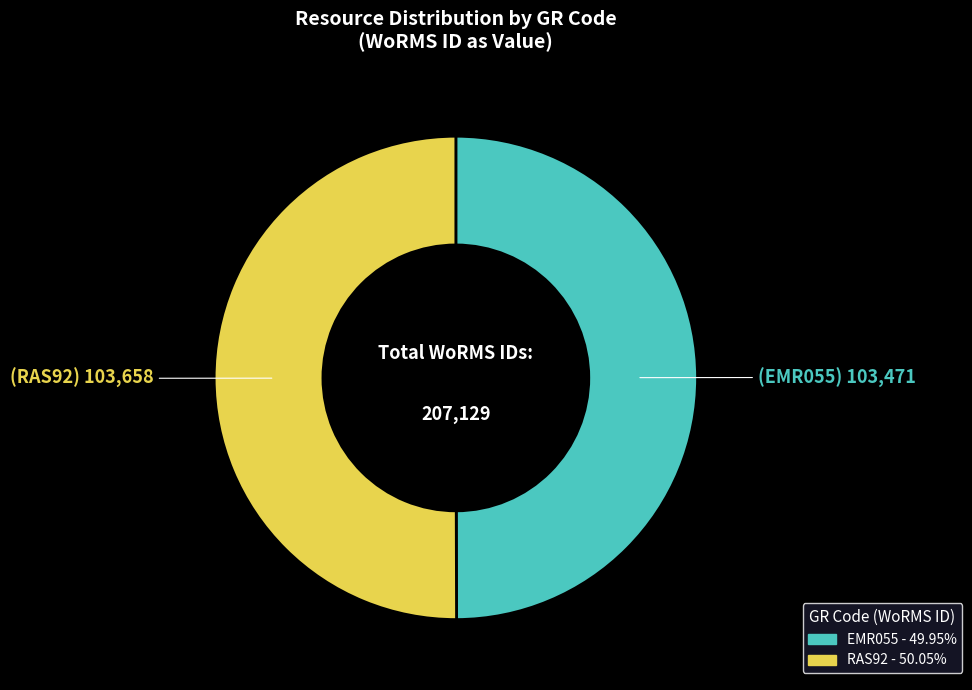

Approximately how many times larger is the value at RAS92 compared to EMR055?

1.0